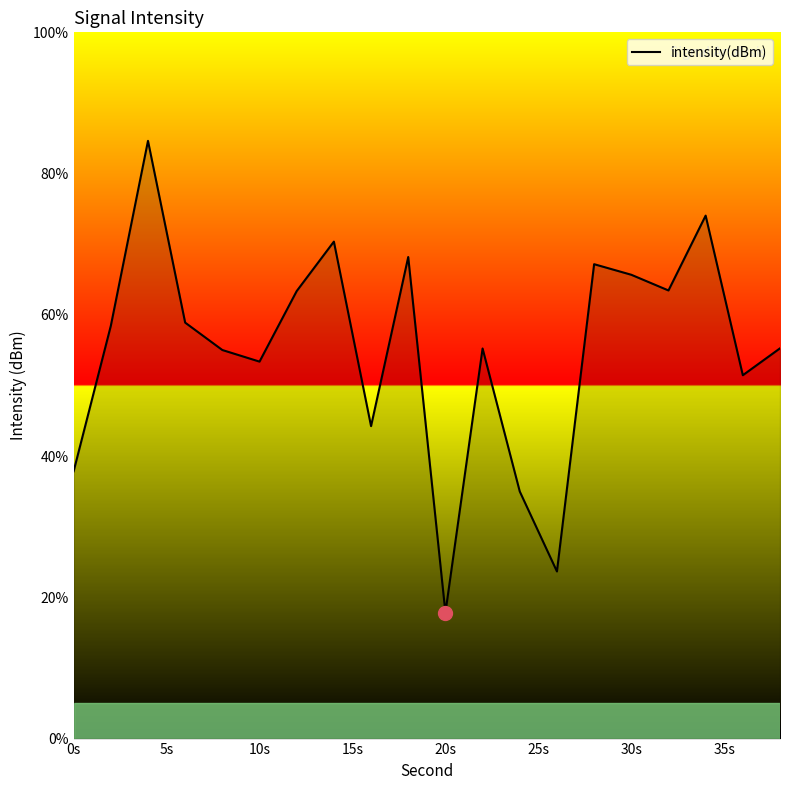

What is the greatest value displayed?

84.6